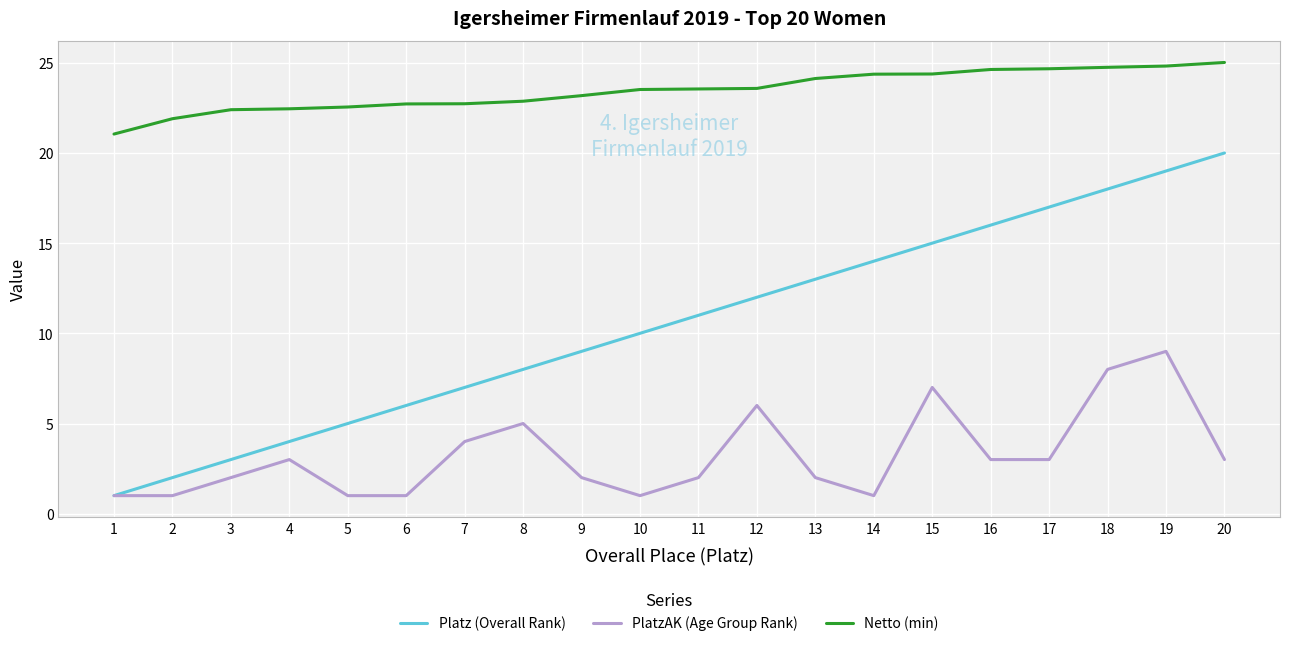

How many series are shown in this chart?

3